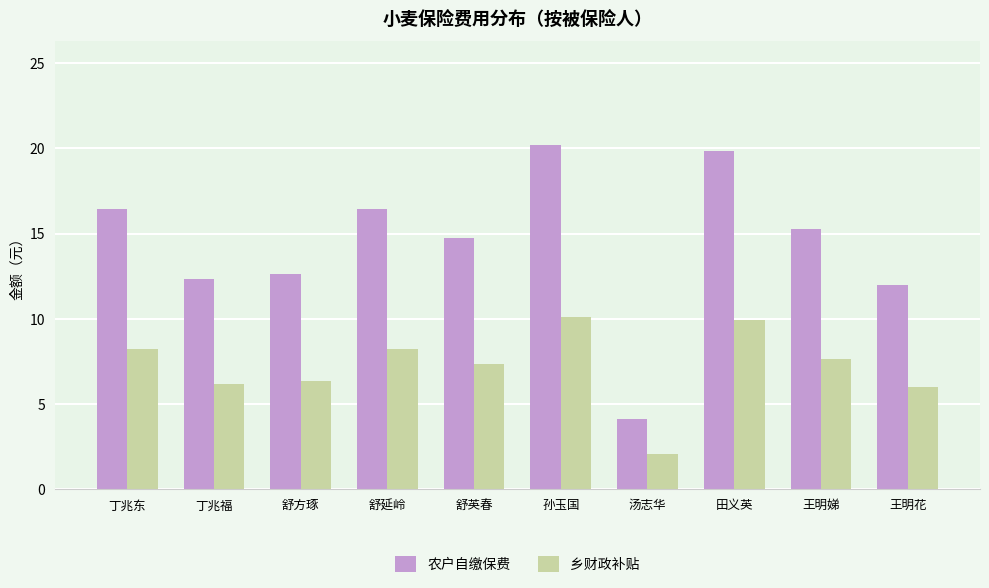

What position from the left is 丁兆福?

2